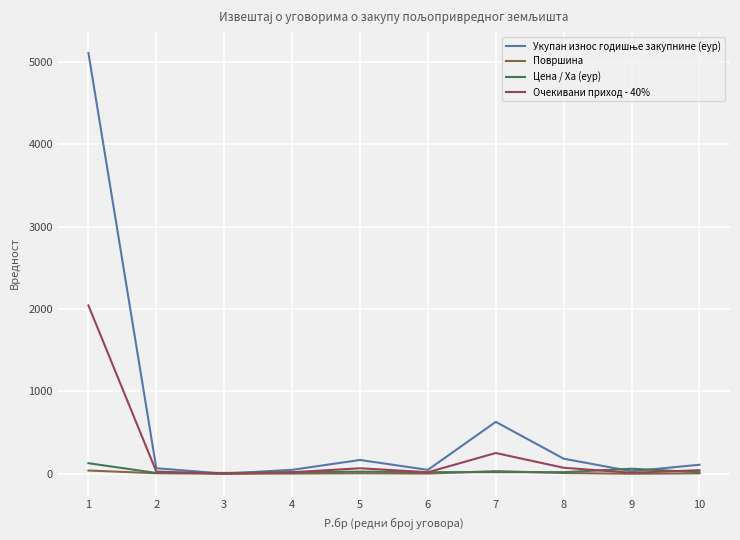

True or false: Цена / Ха (еур) and Очекивани приход - 40% intersect in this chart.

True